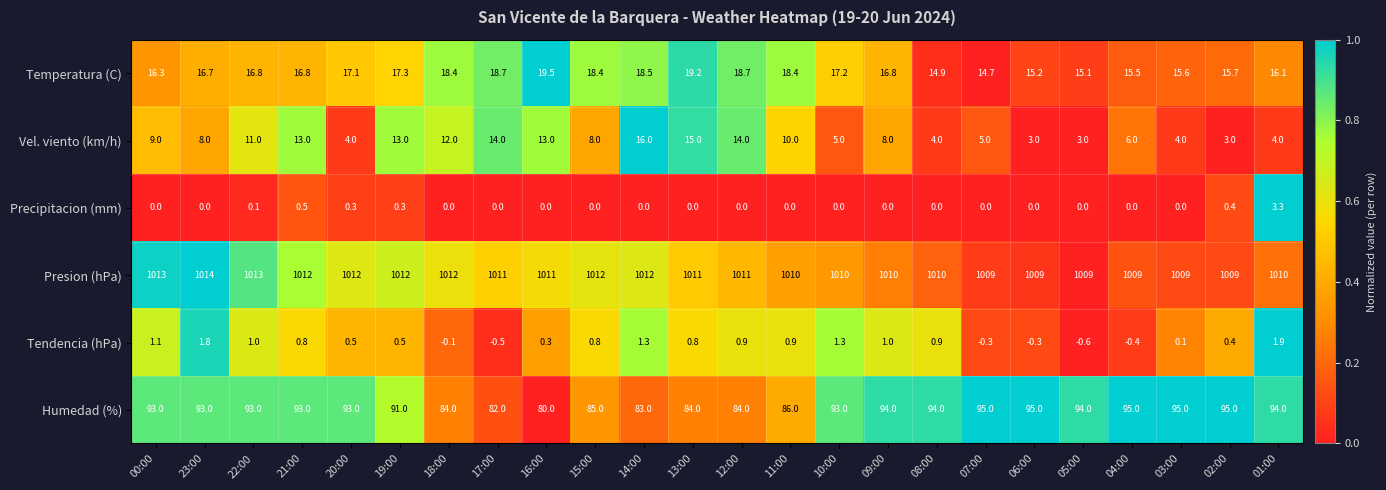

Is it true that Humedad (%) equals 55.3 at 07:00?

False